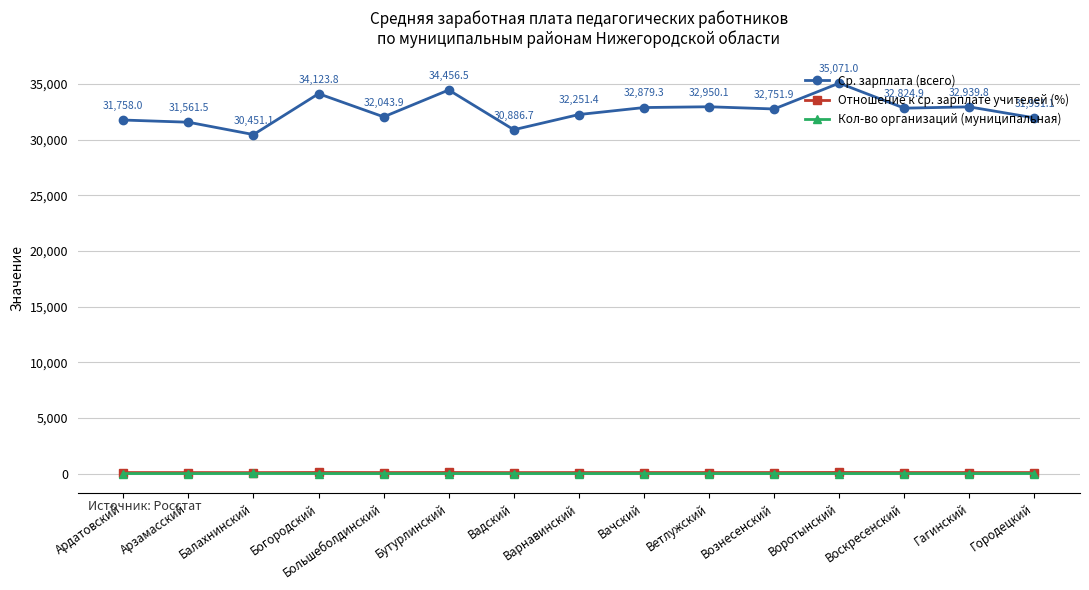

True or false: Ср. зарплата (всего) has a value of 22682.0 at Богородский.

False